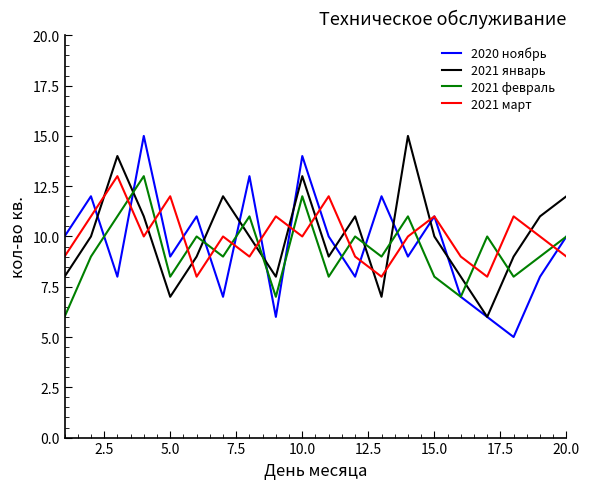

What is the maximum value for 2021 январь?

15